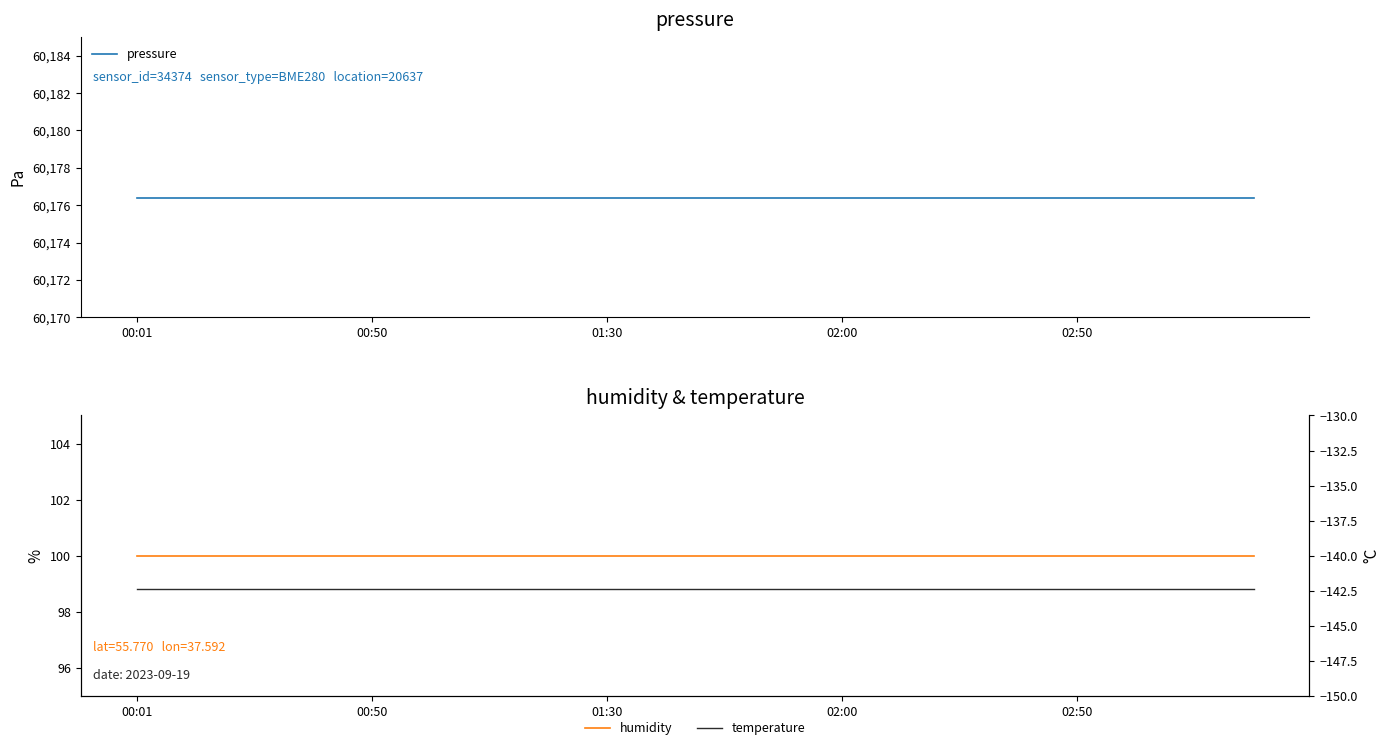

What is the sum of all pressure values?

1203527.6